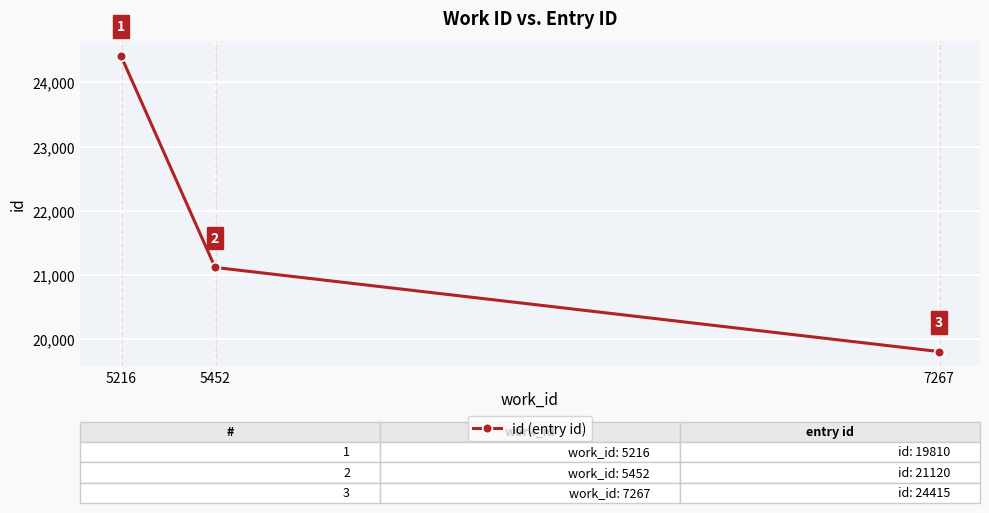

Is it true that the value at 5452 is 7639?

False